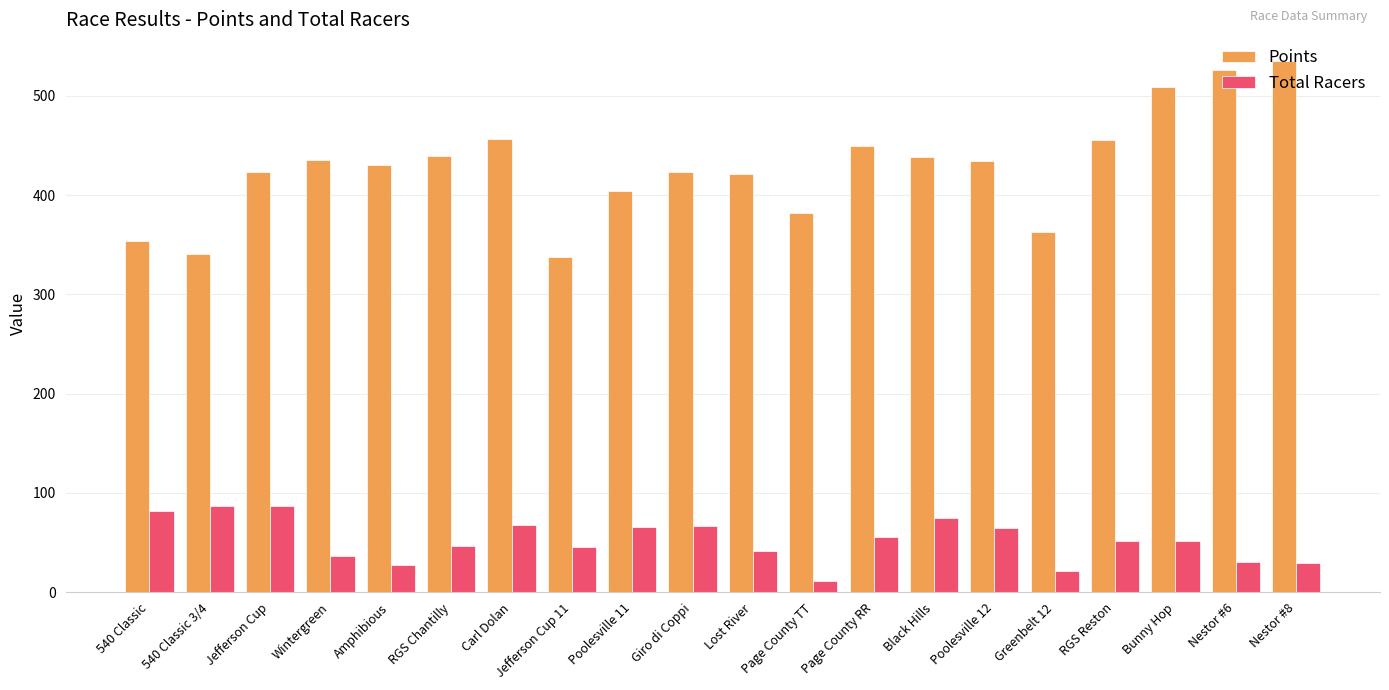

How many groups of bars are there?

20